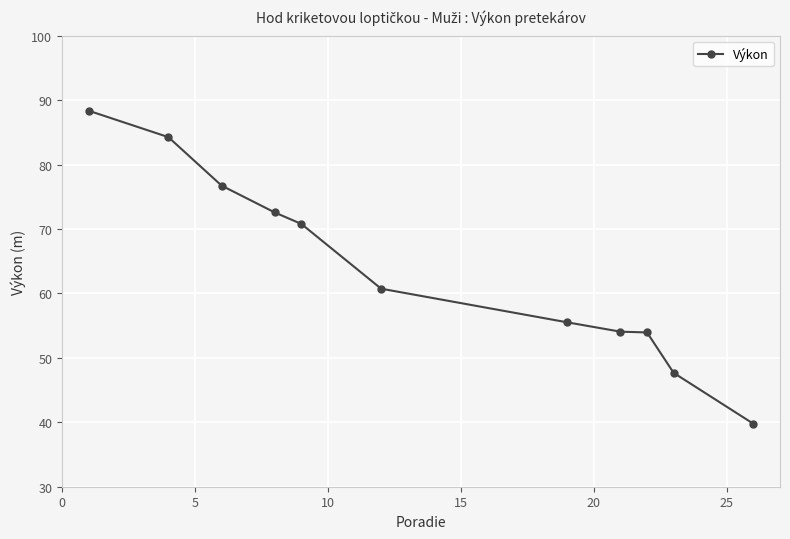

What is the smallest value displayed?

39.8